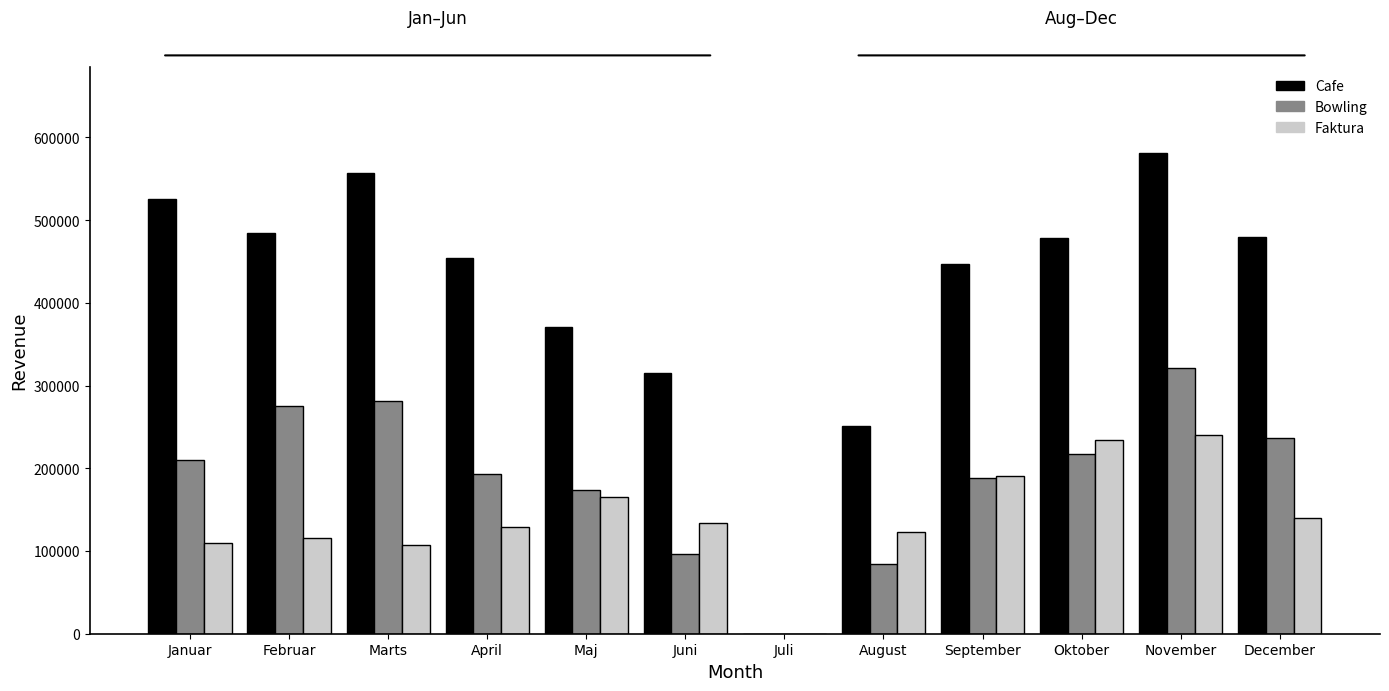

Where is Cafe nearest to the value 290409?

Juni